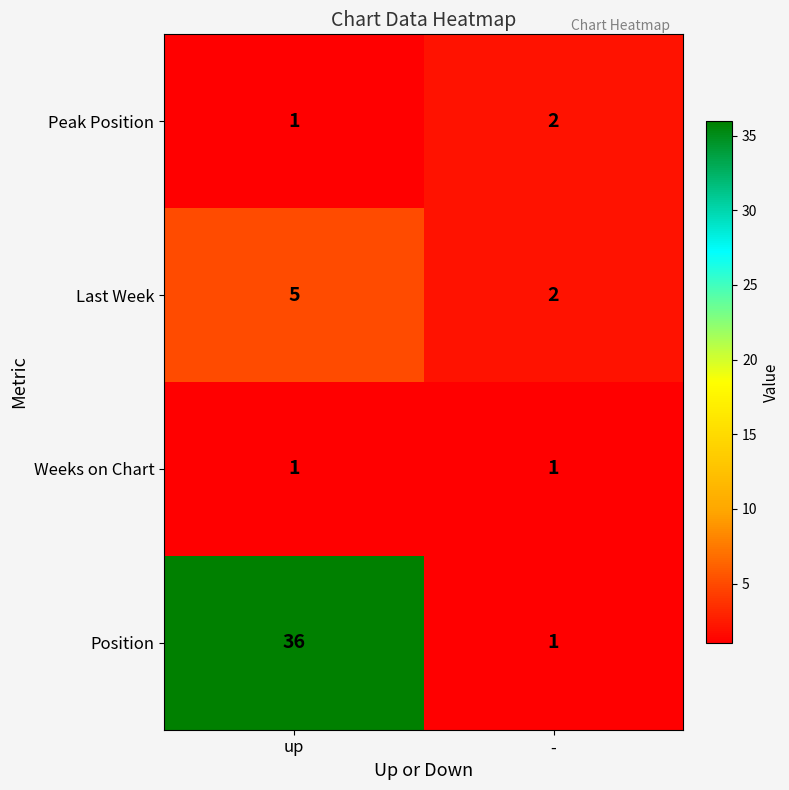

Reading left to right, extract all data points from this chart.

Peak Position: 1	2
Last Week: 5	2
Weeks on Chart: 1	1
Position: 36	1